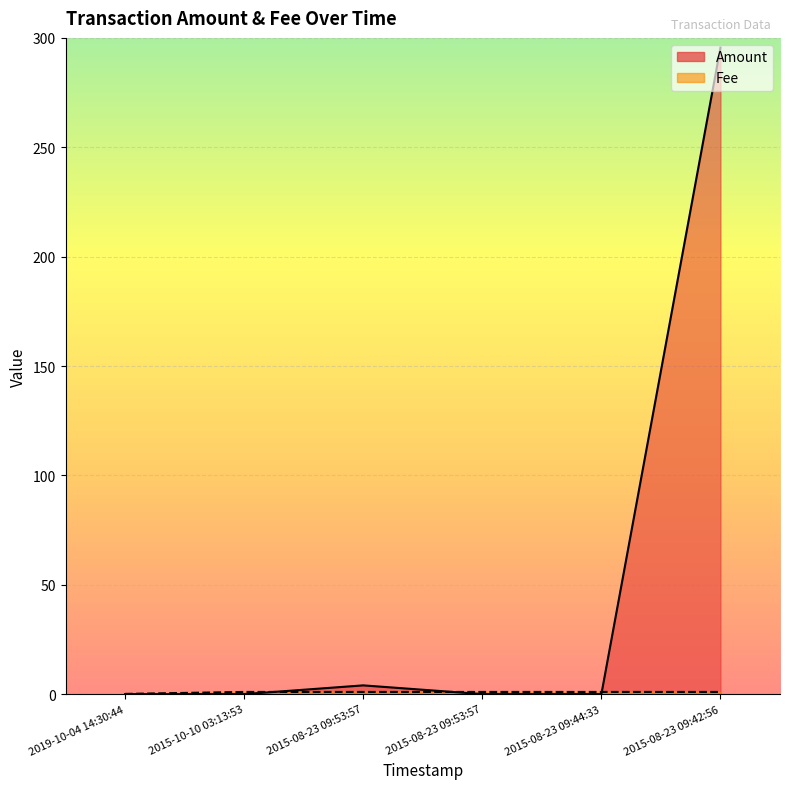

At which label is Amount closest to 147?

2015-08-23 09:53:57